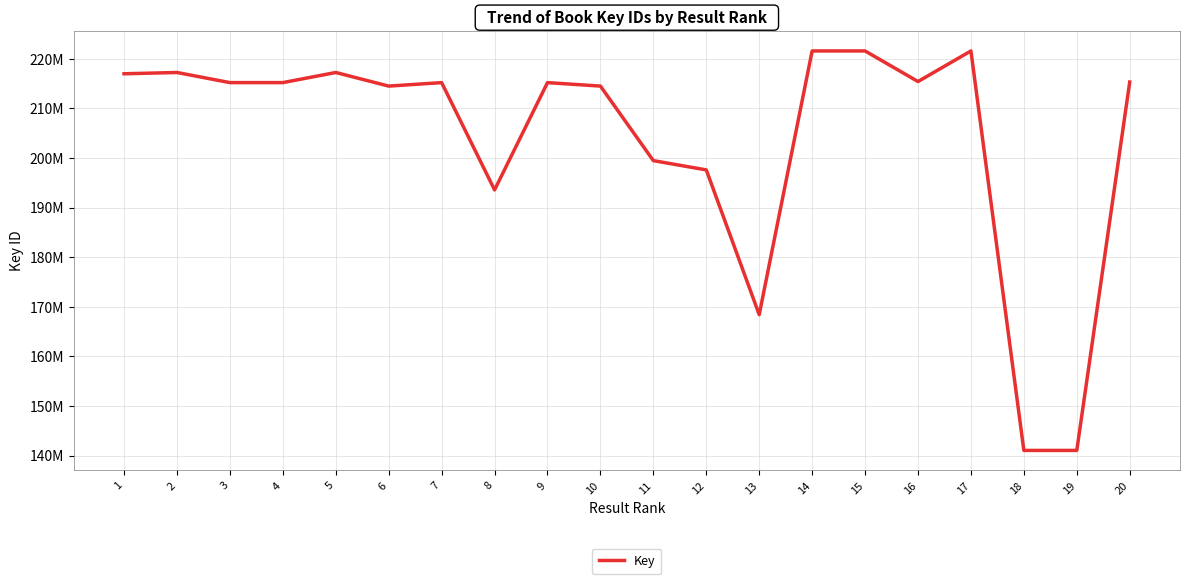

Does the chart have visible grid lines?

Yes